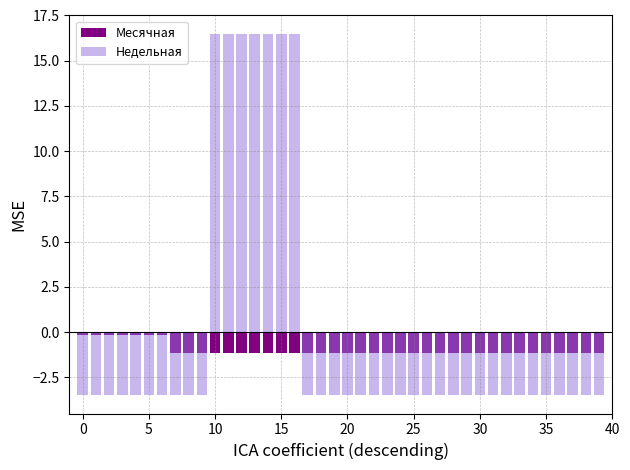

How many categories are shown in the chart?

40